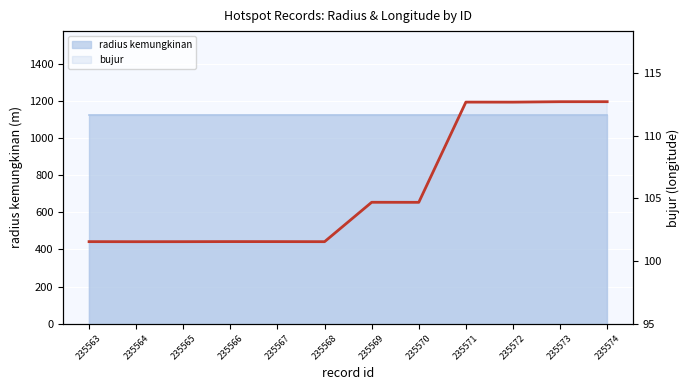

What is the value of the 3rd point from the left?

101.6